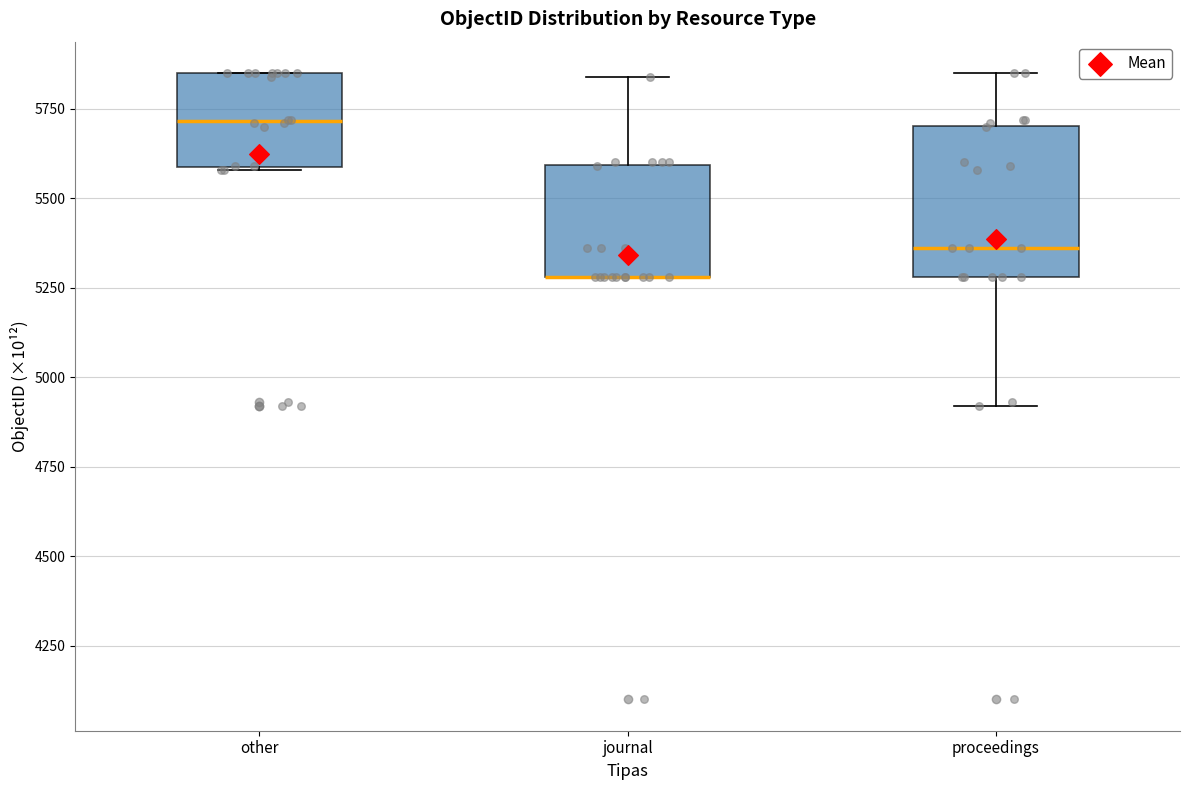

Where is the lower edge of the box for other on the y-axis? The values are not printed on the chart, so give them approximately, as read against the axis.

5600